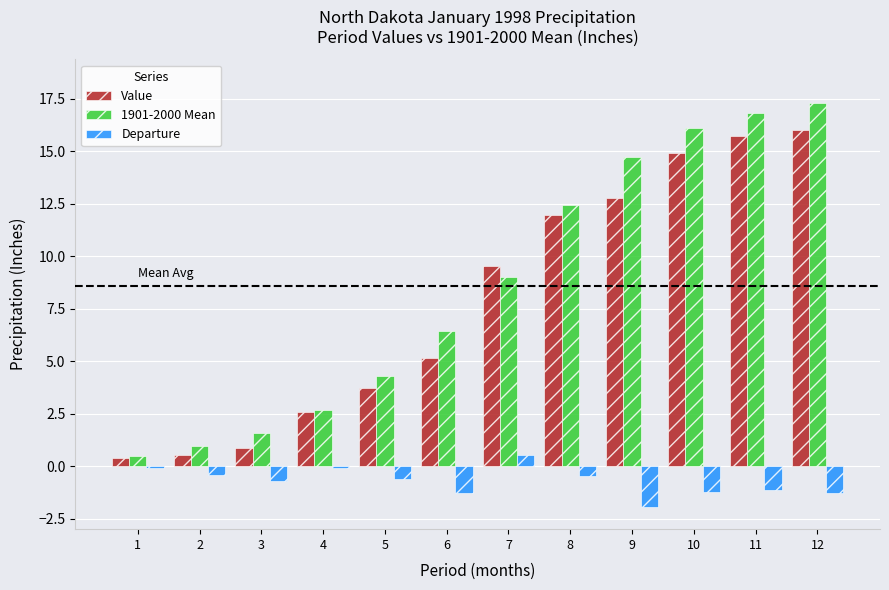

True or false: Value has a value of 2.0 at 6.

False